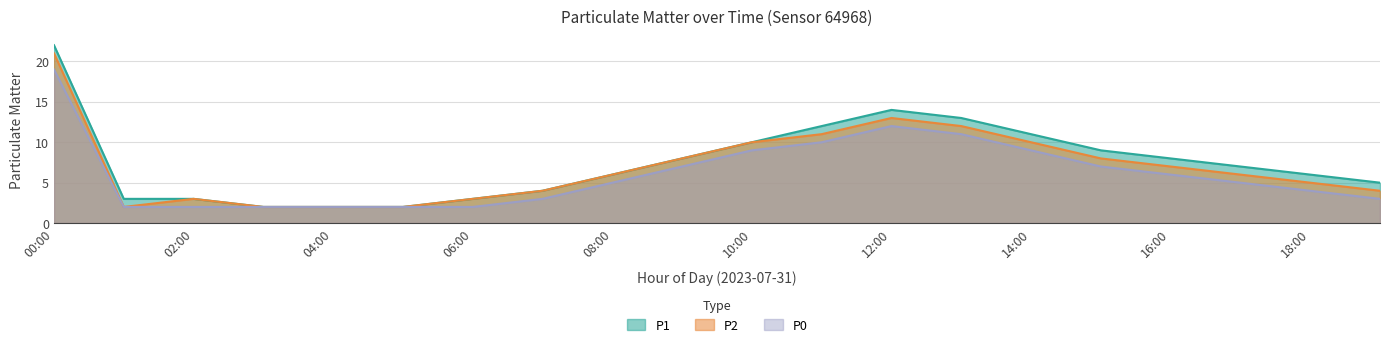

Where is the first local minimum for P2?

01:00